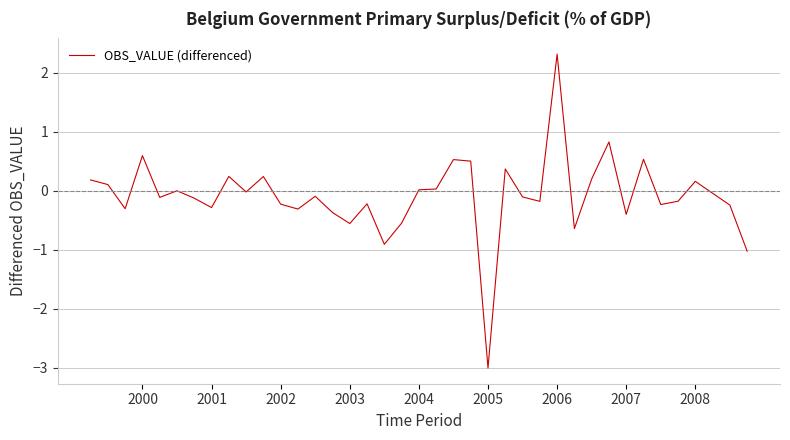

What is the smallest value displayed?

-3.0